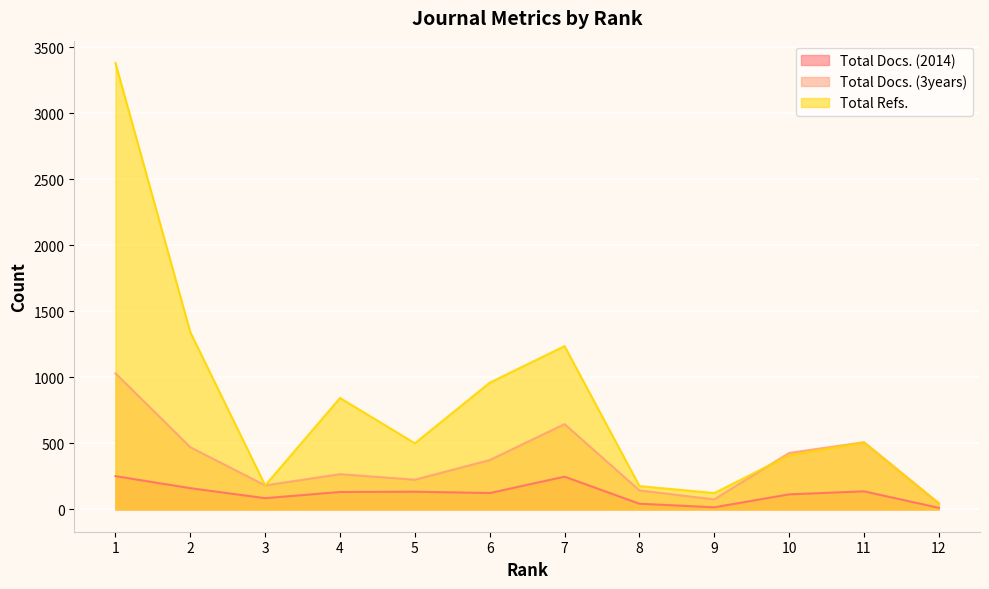

How many data points in Total Docs. (2014) are above 132?

5